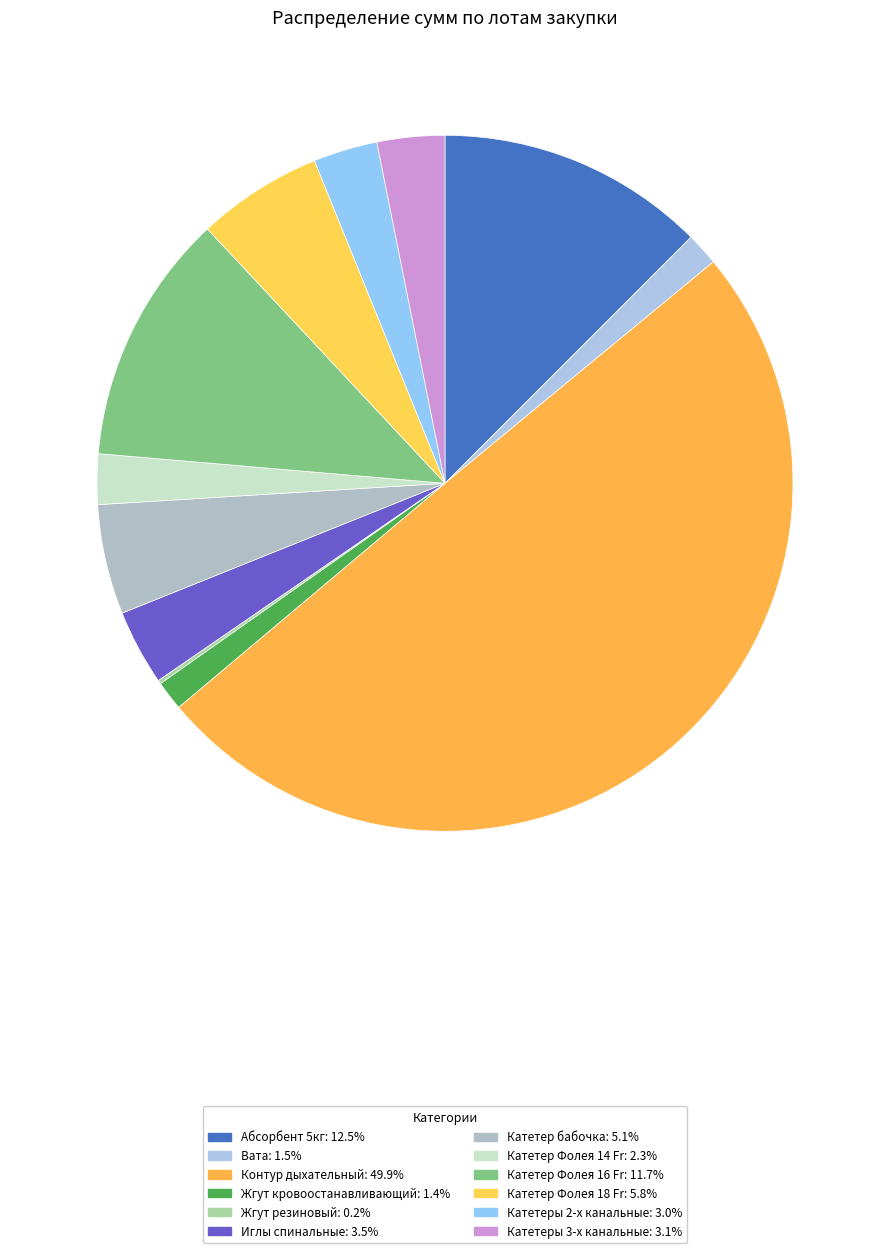

To the nearest percent, what is the average slice percentage?

8%